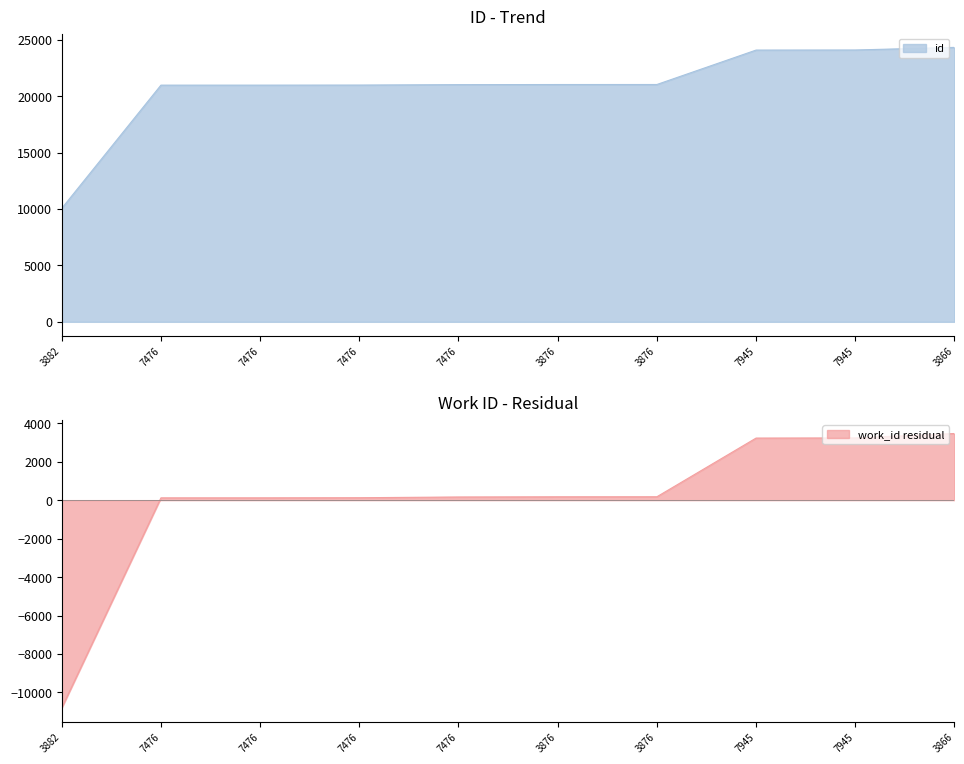

Between 3876 and 7476, which is larger?

3876